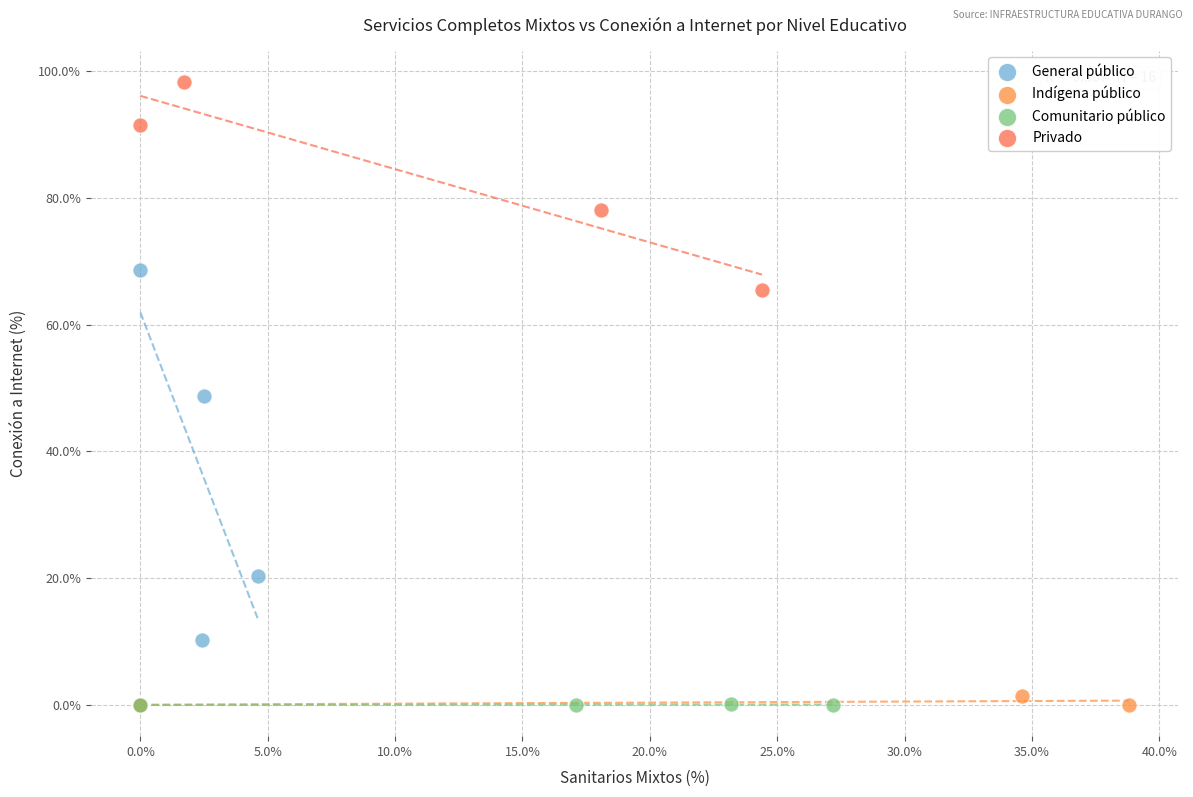

Which series contains the highest Y value?

Privado